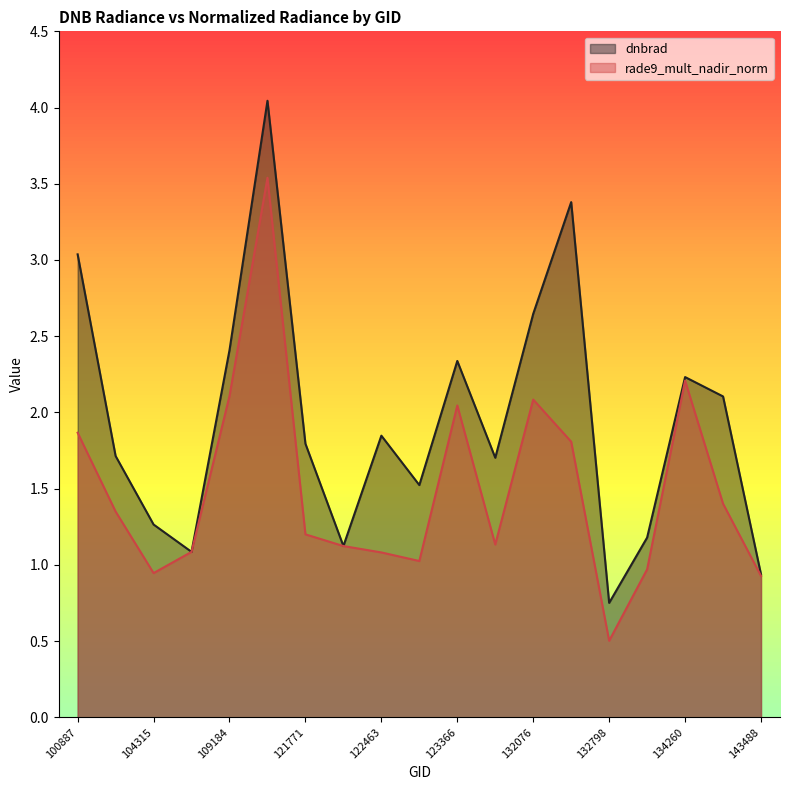

Reading left to right, list all the values displayed in this chart.

dnbrad: 100887=3.0	103720=1.7	104315=1.3	104431=1.1	109184=2.4	115226=4.0	121771=1.8	122118=1.1	122463=1.8	122837=1.5	123366=2.3	123728=1.7	132076=2.6	132606=3.4	132798=0.8	134076=1.2	134260=2.2	137852=2.1	143488=0.9
rade9_mult_nadir_norm: 100887=1.9	103720=1.3	104315=0.9	104431=1.1	109184=2.1	115226=3.5	121771=1.2	122118=1.1	122463=1.1	122837=1.0	123366=2.0	123728=1.1	132076=2.1	132606=1.8	132798=0.5	134076=1.0	134260=2.2	137852=1.4	143488=0.9